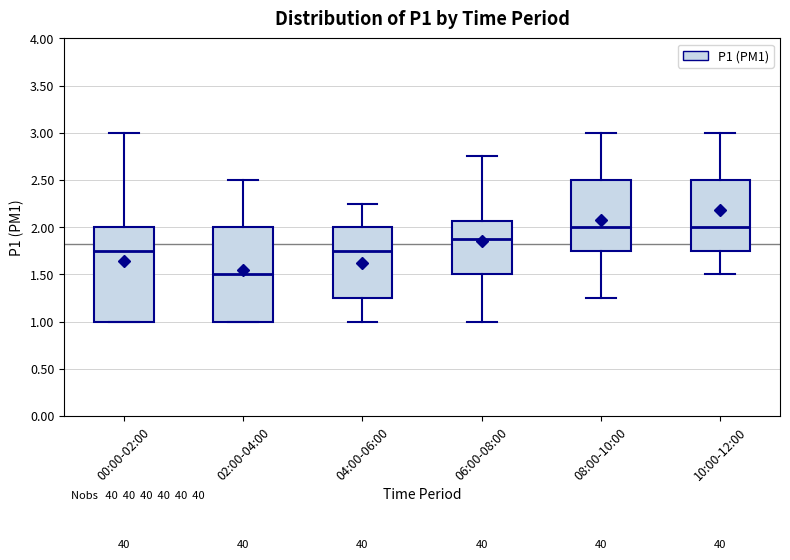

Which box's median line is the lowest?

02:00-04:00